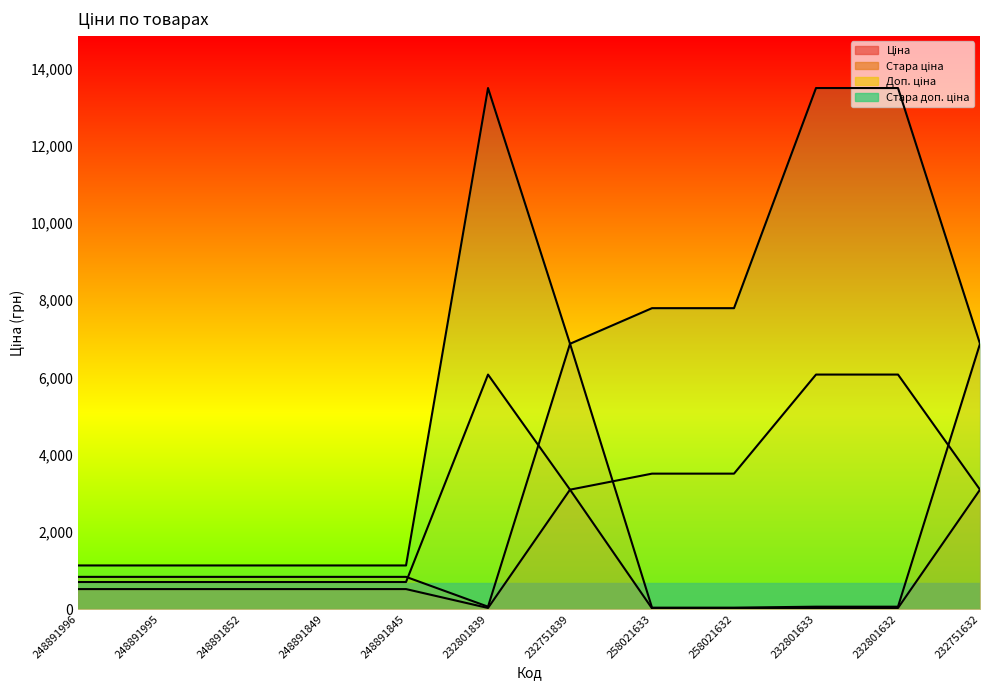

How many lines are shown in the chart?

4